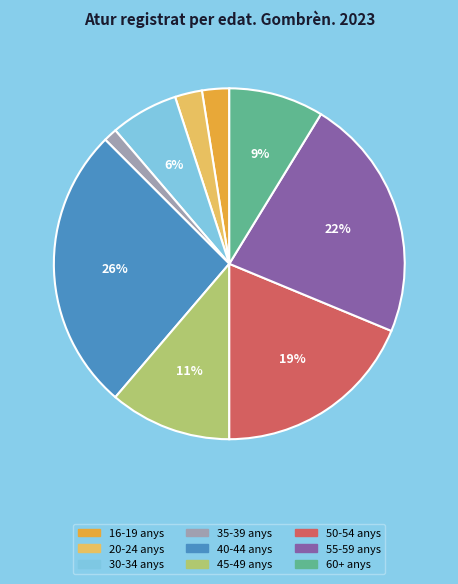

Is there any slice that represents more than half of the pie?

No